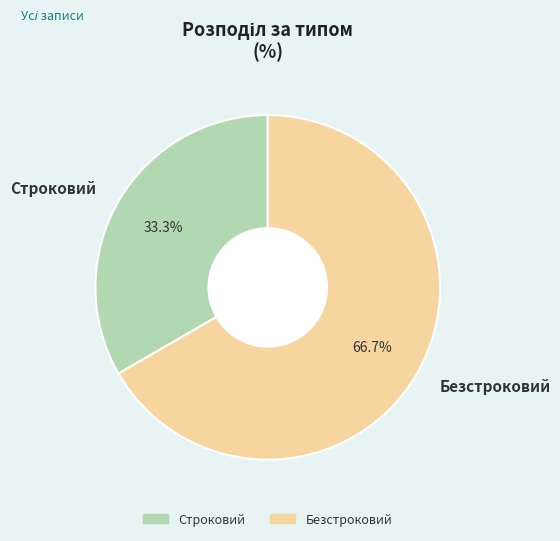

Count the number of slices in the pie.

2